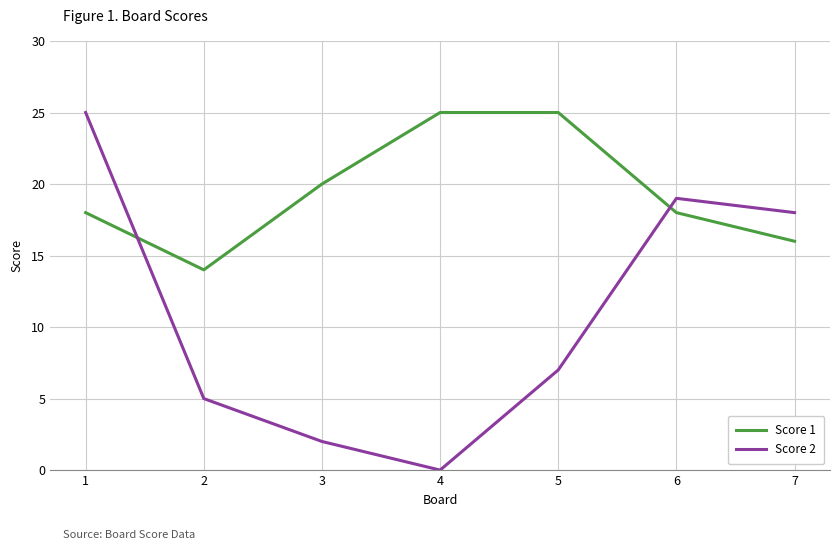

What is the average value of the Score 1 series?

19